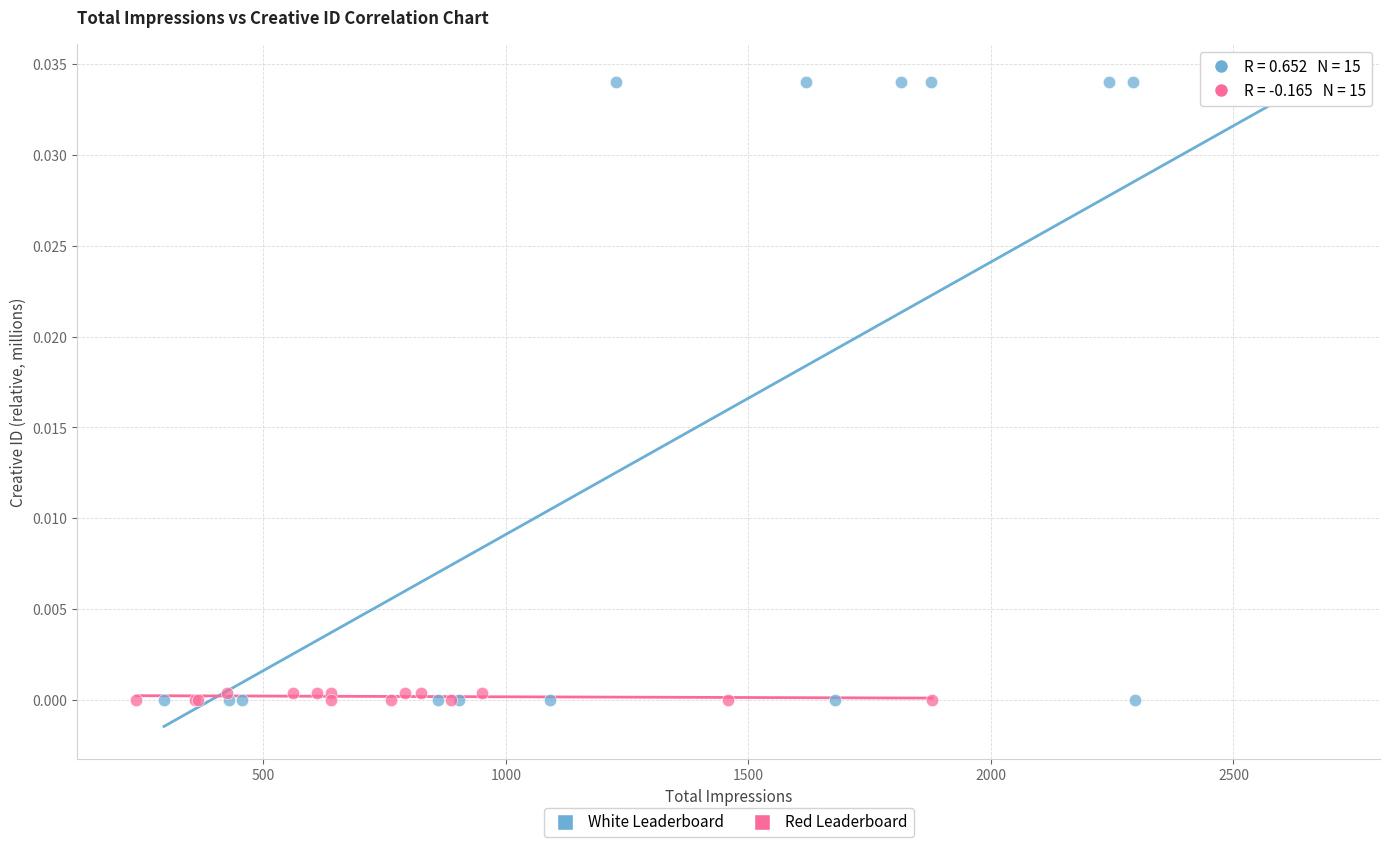

Which series reaches the maximum Y coordinate?

White Leaderboard